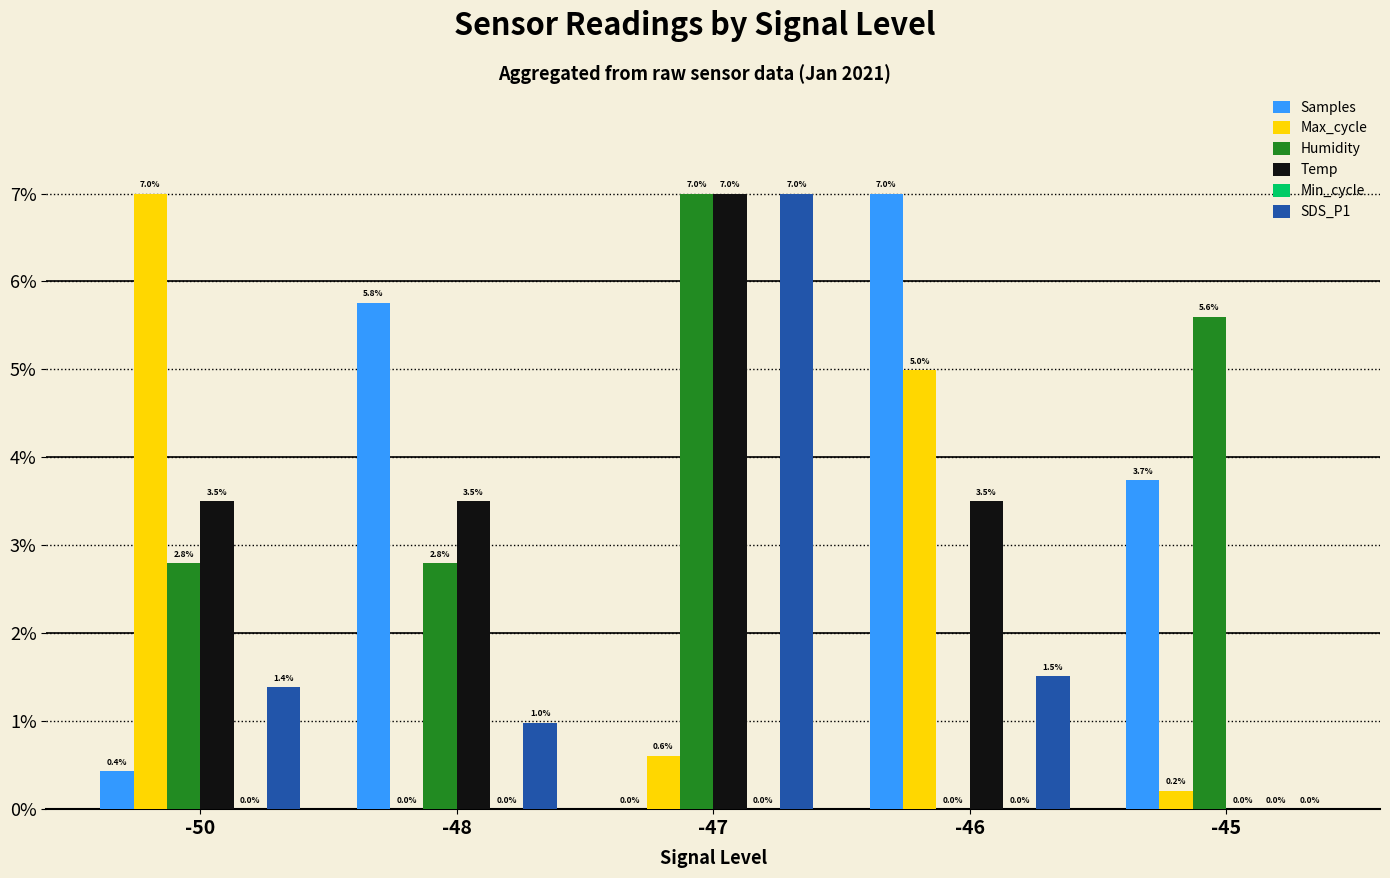

What is the sum of all SDS_P1 values?

10.9